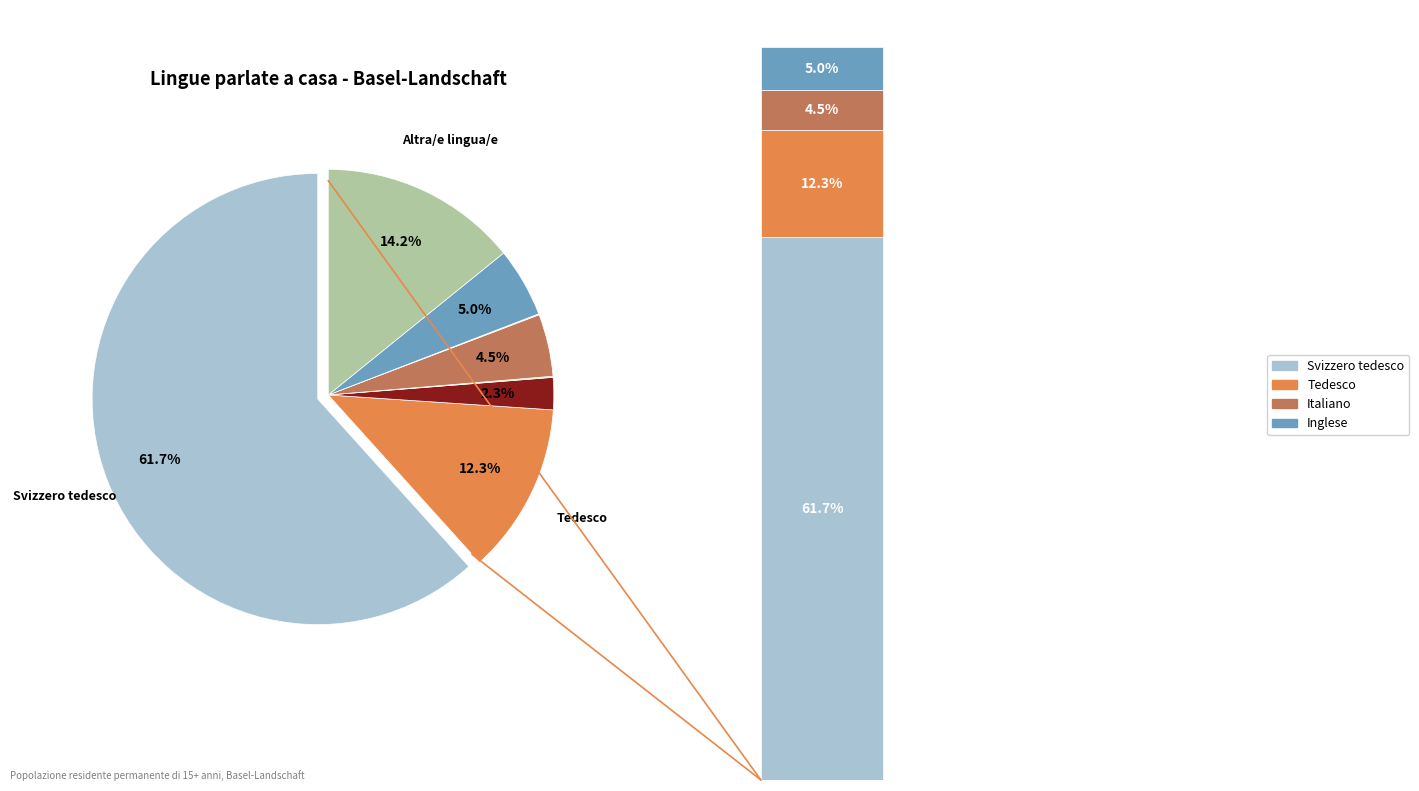

Is there any slice that represents more than half of the pie?

Yes